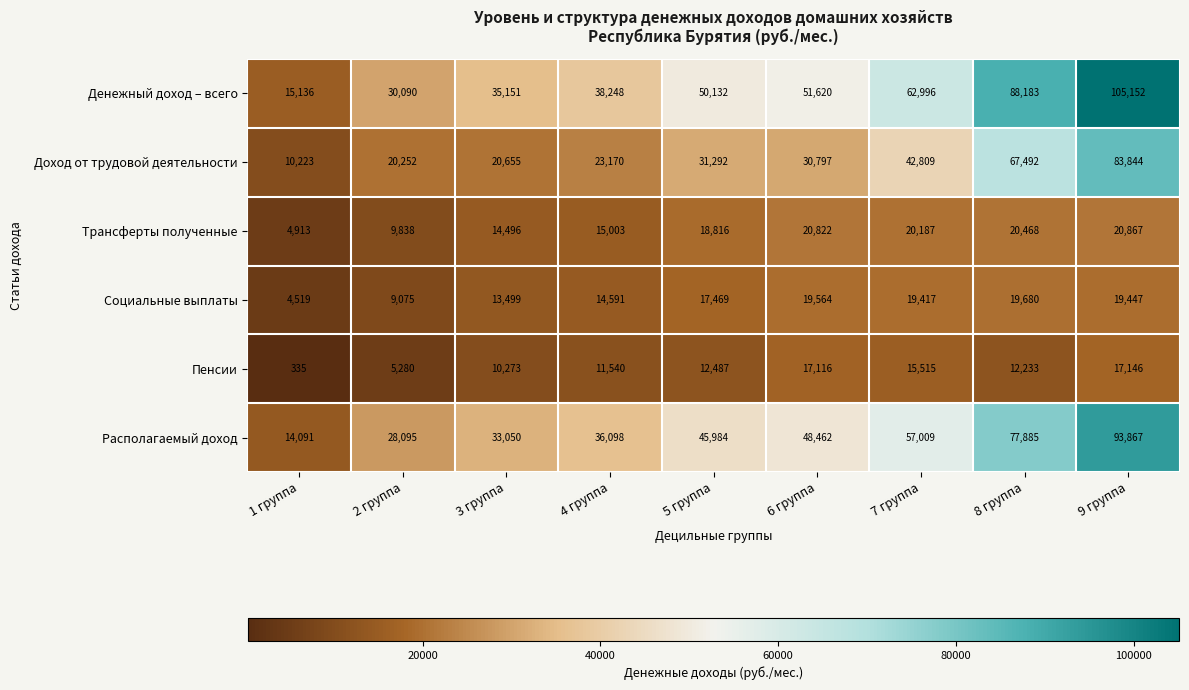

What value does the Трансферты полученные series have at 2 группа?

9838